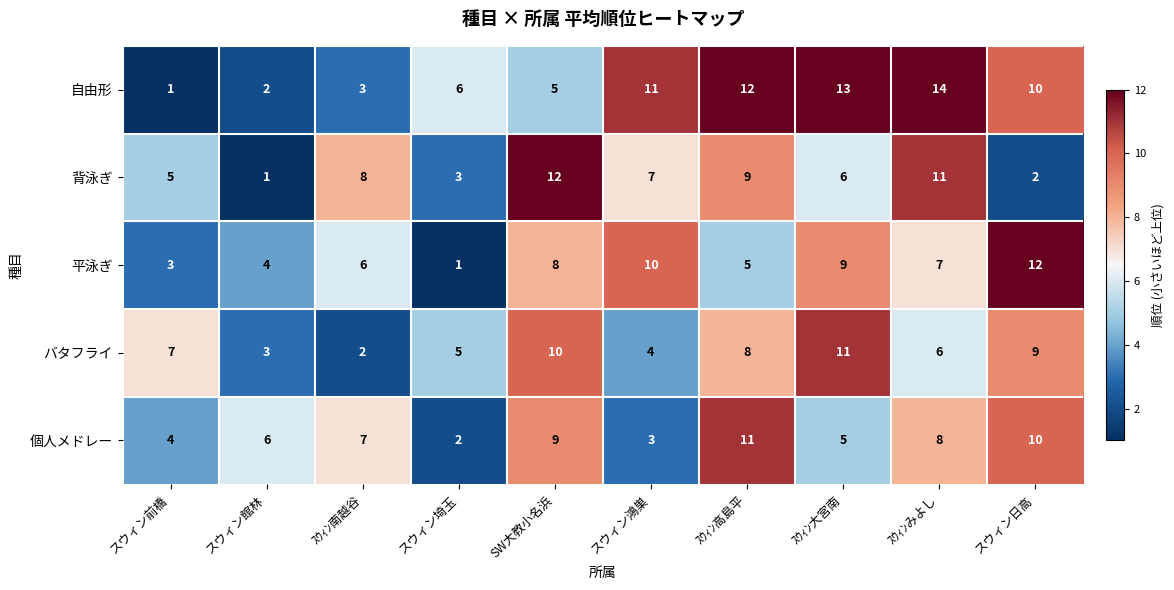

How many values in the 個人メドレー series are below 7?

5